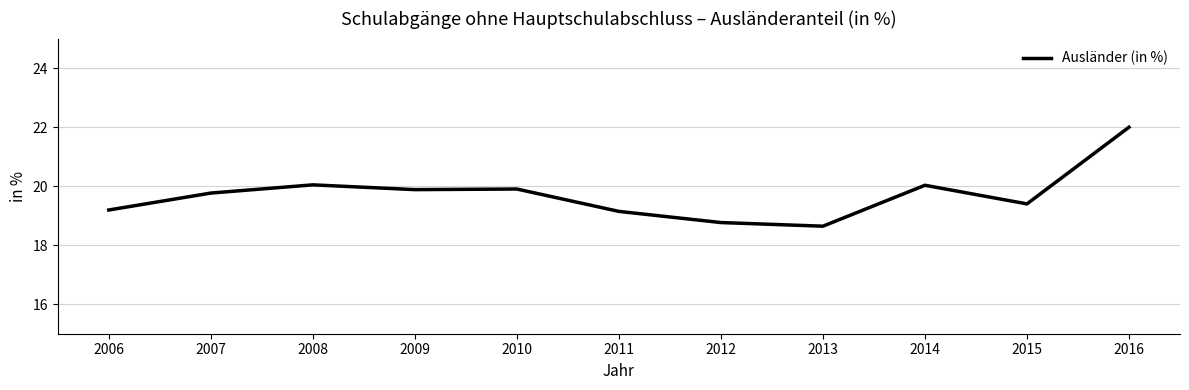

Where does the data first go above 19?

2006